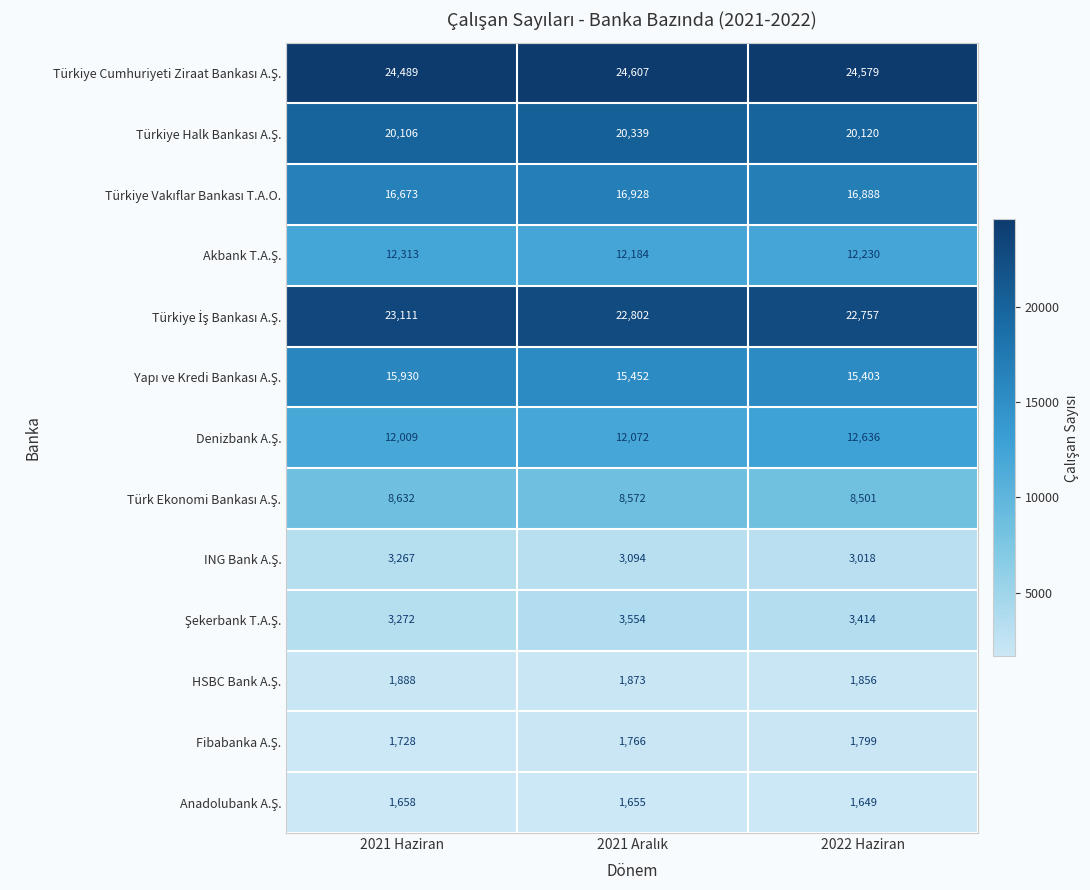

Which label corresponds to the smallest value in the chart?

2022 Haziran